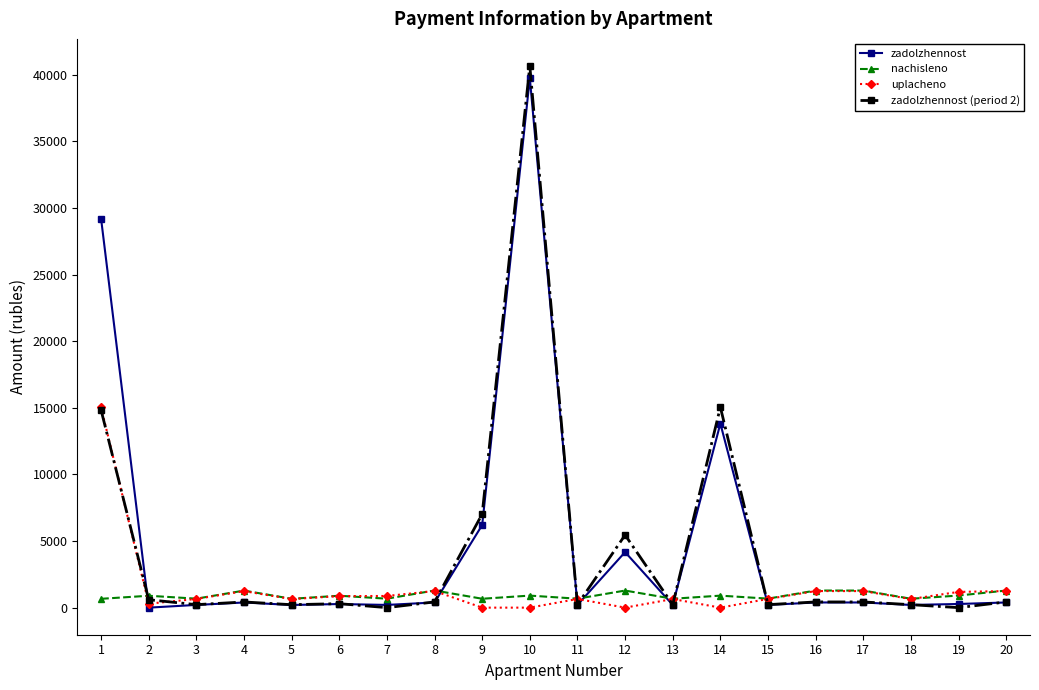

What is the spread (max minus min) of values at 10?

40650.1